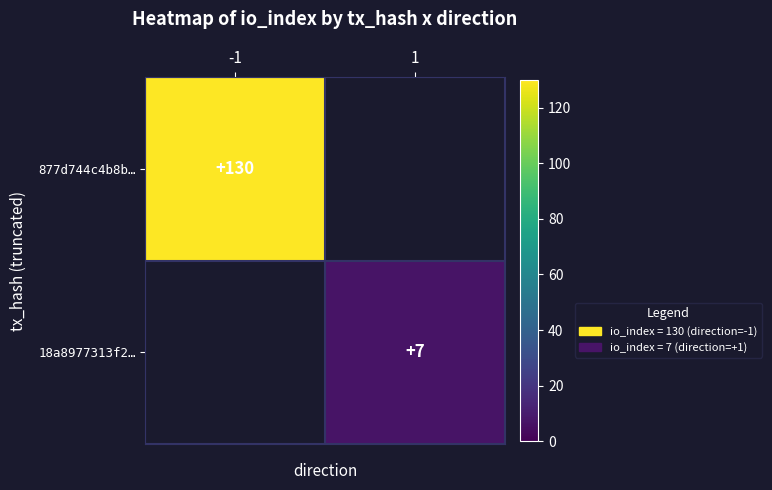

What is the greatest value displayed?

130.0